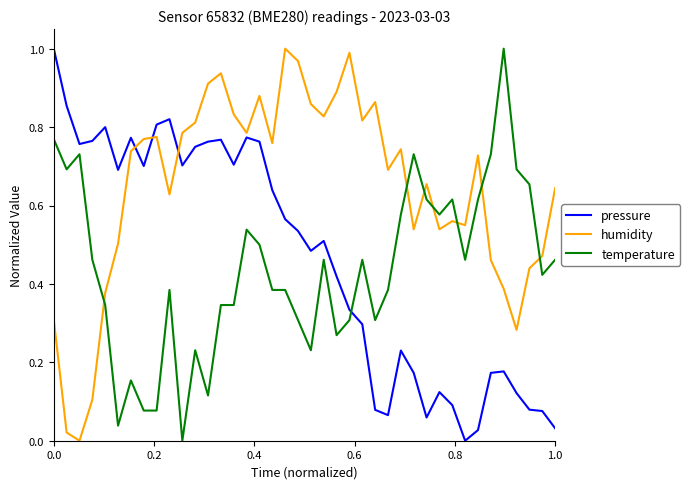

After their last crossing, which series has the higher values: temperature or pressure?

temperature